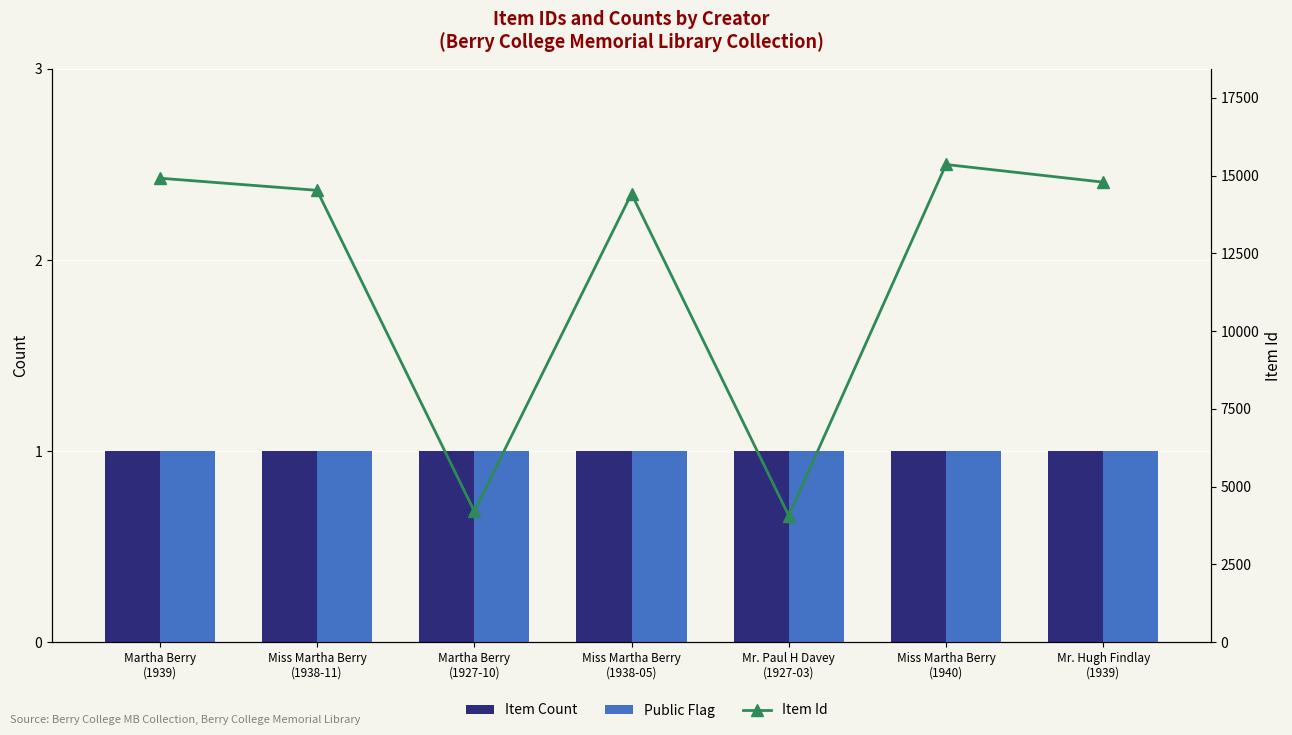

Which label corresponds to the largest value in the chart?

Miss Martha Berry
(1940)